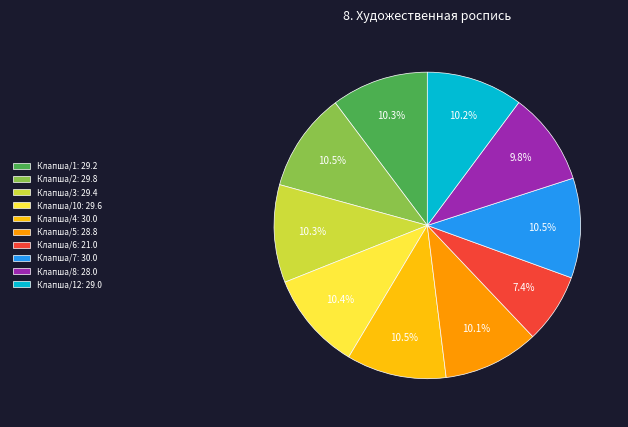

Which category has the smallest portion of the pie?

Клапша/6: 21.0